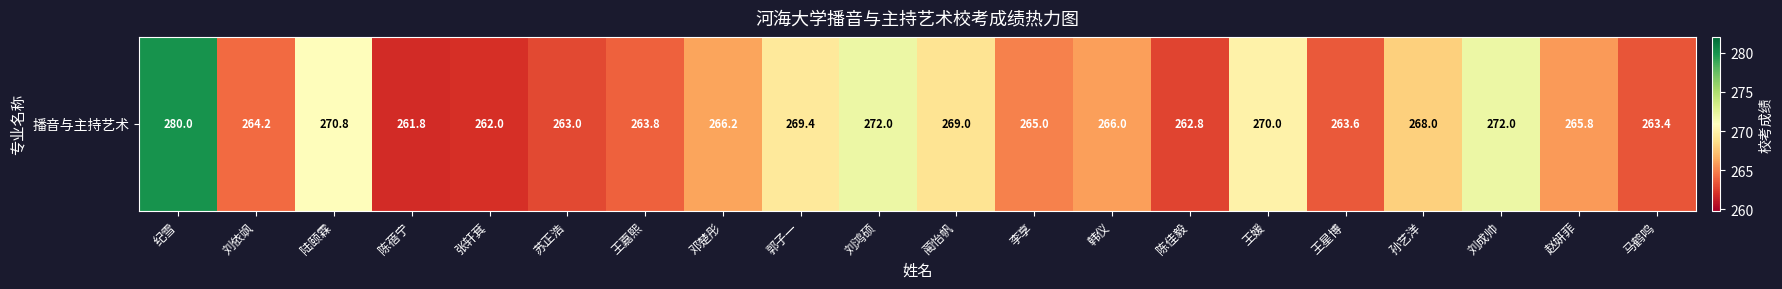

Reading right to left, what are all the values shown in this chart?

马鹤鸣=263.4	赵妍菲=265.8	刘成帅=272.0	孙艺洋=268.0	王星博=263.6	王媛=270.0	陈佳毅=262.8	韩仪=266.0	李享=265.0	蔺怡帆=269.0	刘鸿硕=272.0	郭子一=269.4	邓楚彤=266.2	王嘉熙=263.8	苏正浩=263.0	张轩萁=262.0	陈蓓宁=261.8	陆颐霖=270.8	刘依飒=264.2	纪雪=280.0